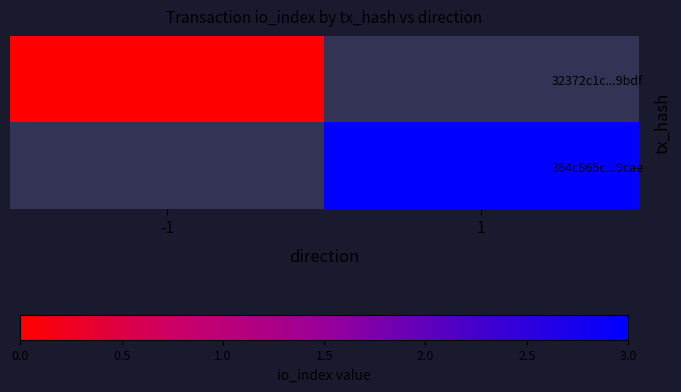

At how many categories does at least one series exceed 2?

1